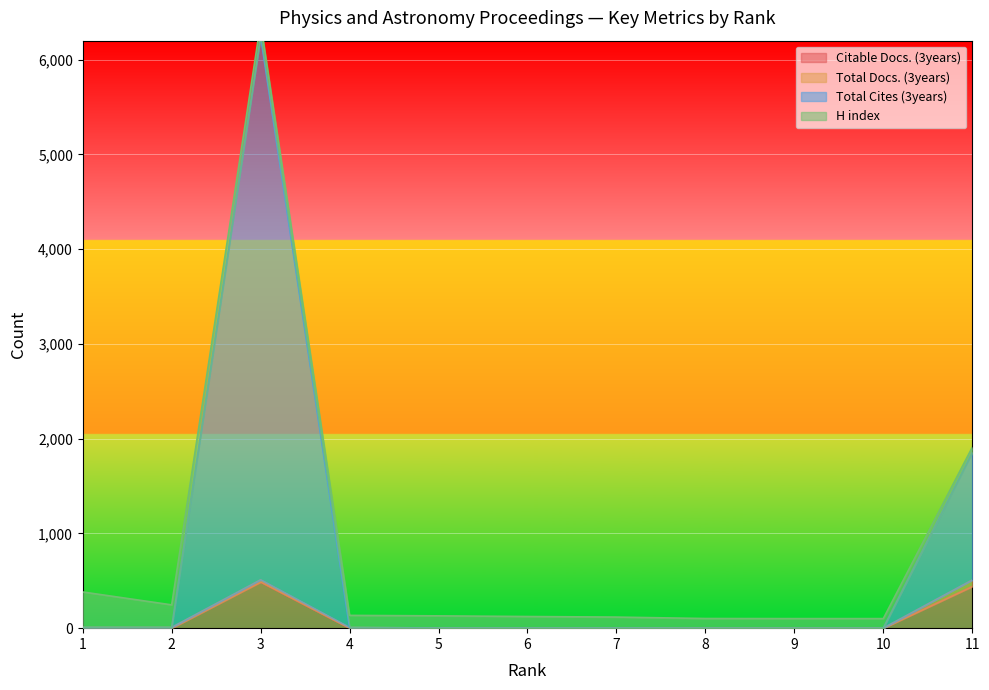

Between 8 and 11, which series saw the biggest shift?

Total Cites (3years)